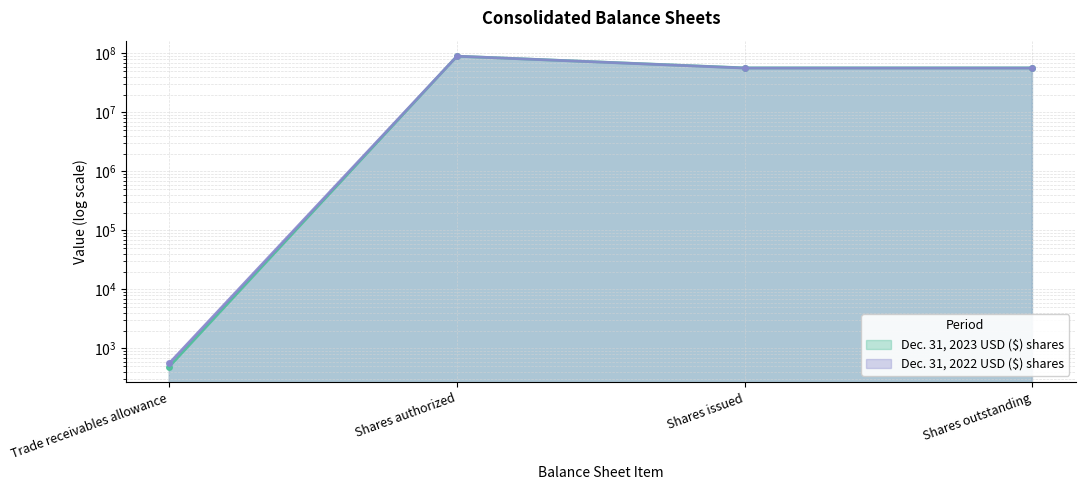

True or false: Dec. 31, 2022 USD ($) shares and Dec. 31, 2023 USD ($) shares cross at least once.

False